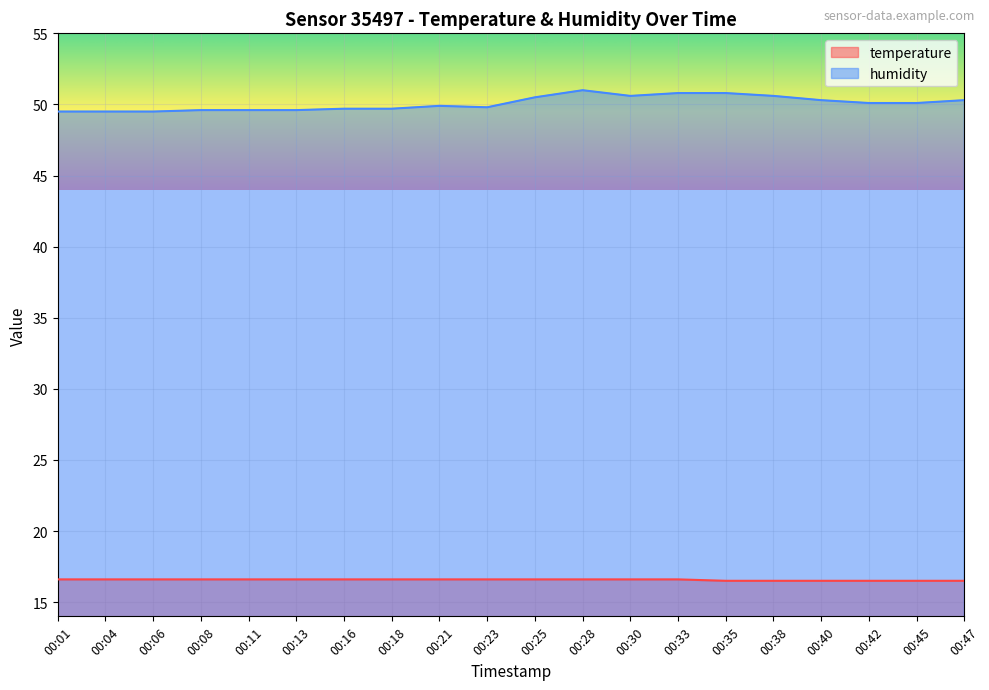

Which has a higher value, 00:33 or 00:18?

00:33